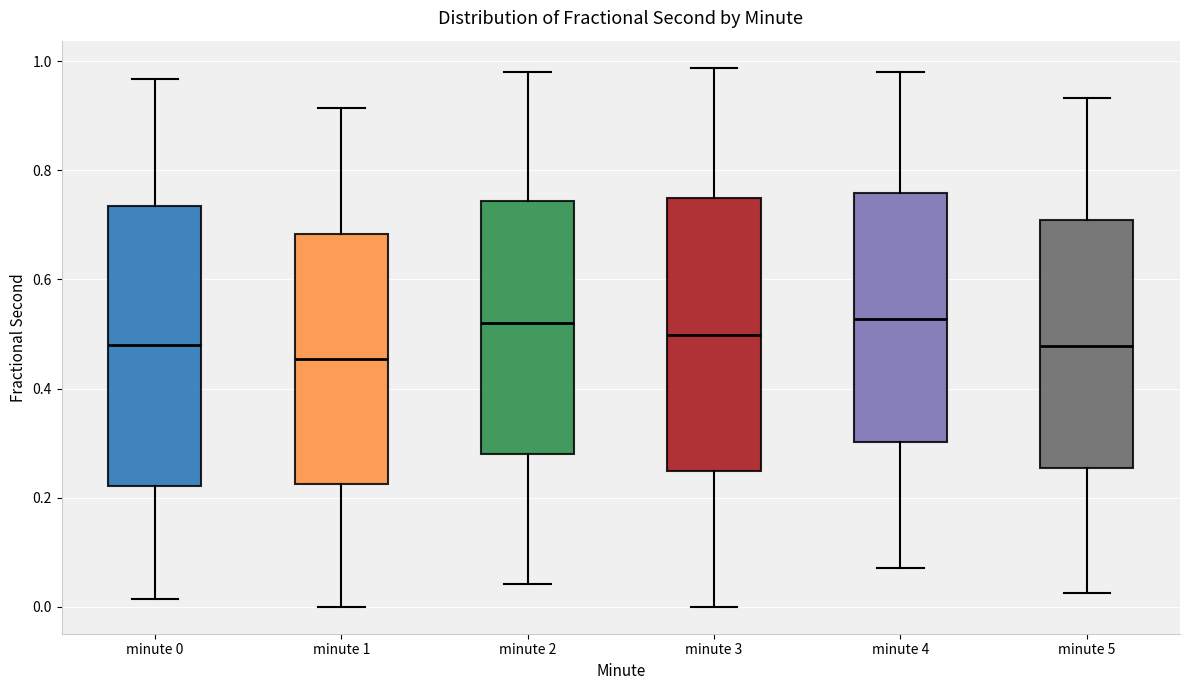

Reading left to right, read every box against the y-axis: the position of its median line, the range the box covers, and the ends of its whiskers. The values are not printed on the chart, so give them approximately, as read against the axis.

minute 0: median 0.48, box 0.22 to 0.74, whiskers 0.02 to 0.96
minute 1: median 0.46, box 0.22 to 0.68, whiskers 0.00 to 0.92
minute 2: median 0.52, box 0.28 to 0.74, whiskers 0.04 to 0.98
minute 3: median 0.50, box 0.24 to 0.74, whiskers 0.00 to 0.98
minute 4: median 0.52, box 0.30 to 0.76, whiskers 0.08 to 0.98
minute 5: median 0.48, box 0.26 to 0.70, whiskers 0.02 to 0.94